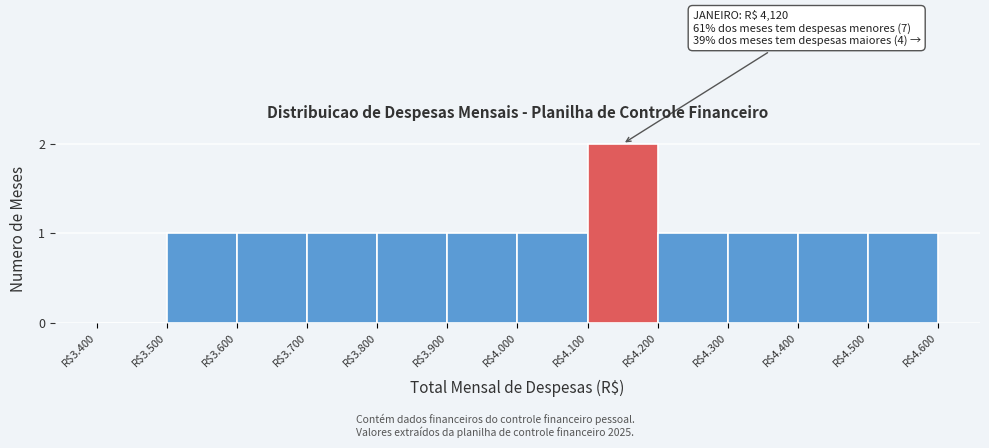

The value at R$3.700 is 0. True or false?

False